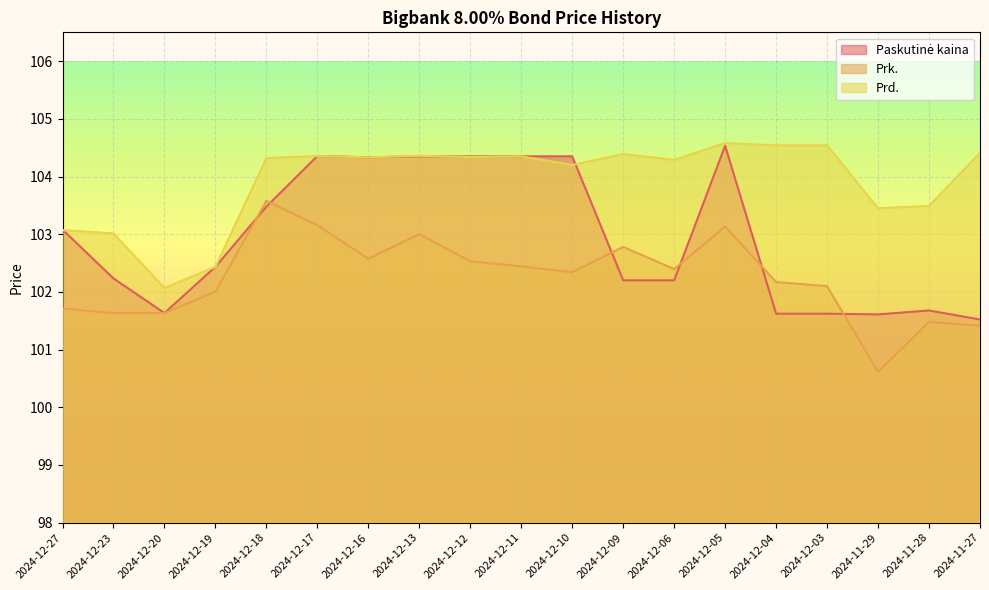

Rank the series at 2024-11-28 from highest to lowest value.

Prd., Paskutinė kaina, Prk.